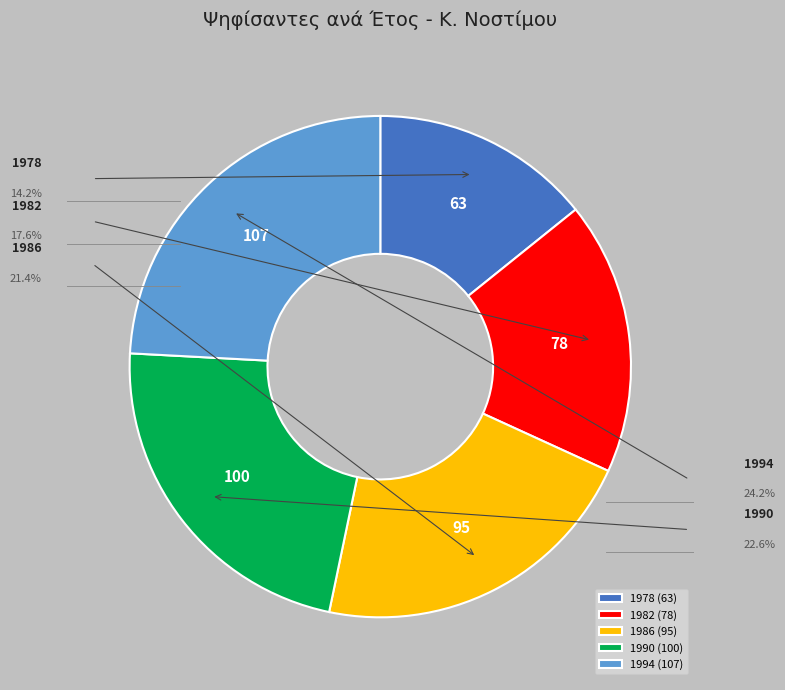

Which has a higher value, 1990 or 1986?

1990